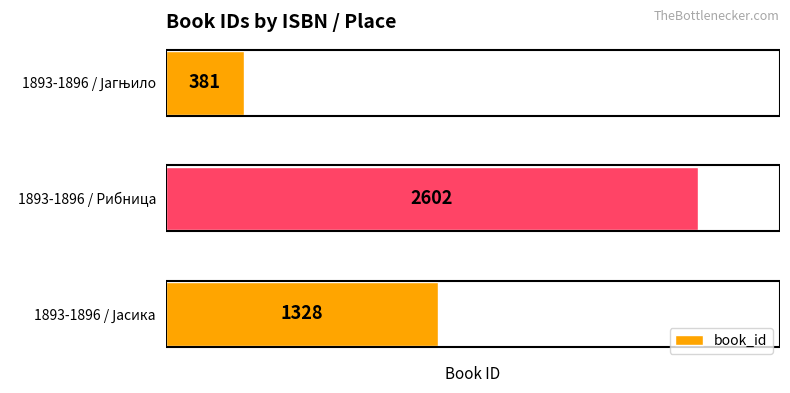

What is the difference between the maximum and minimum values?

2221